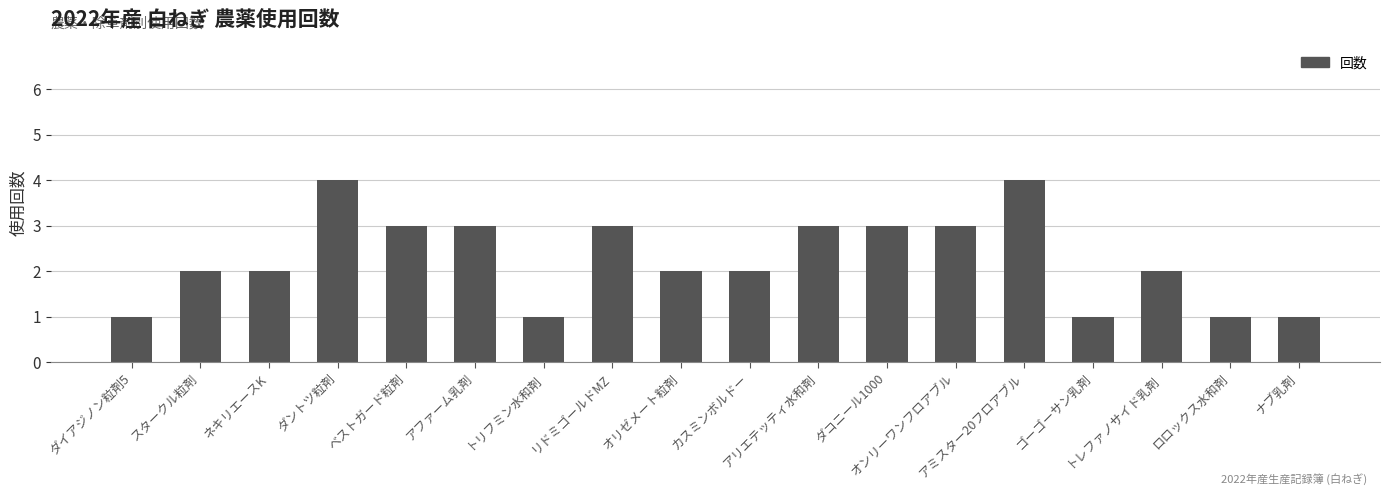

How many values are between 1 and 3?

16